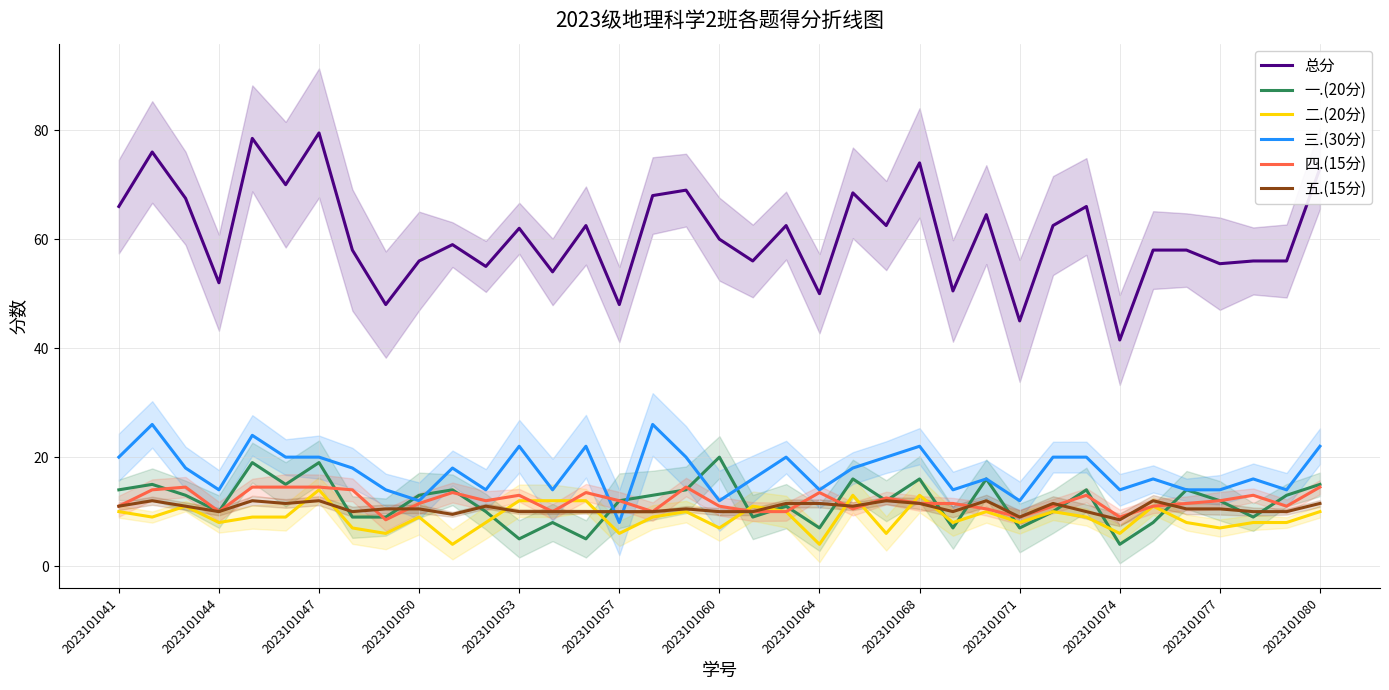

What position from the right is 28?

9